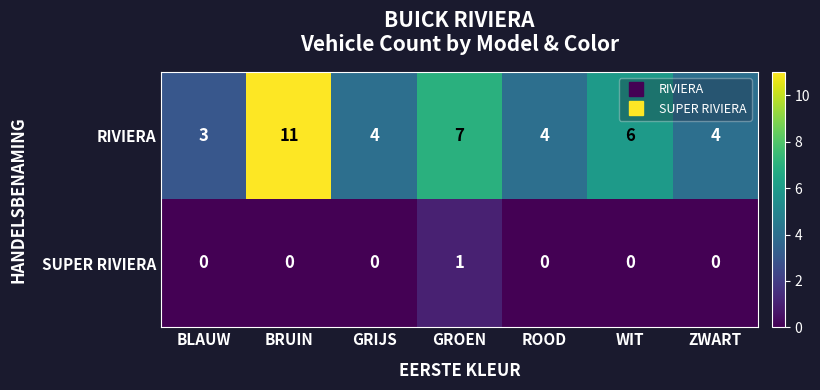

Which series has the widest spread of values?

RIVIERA